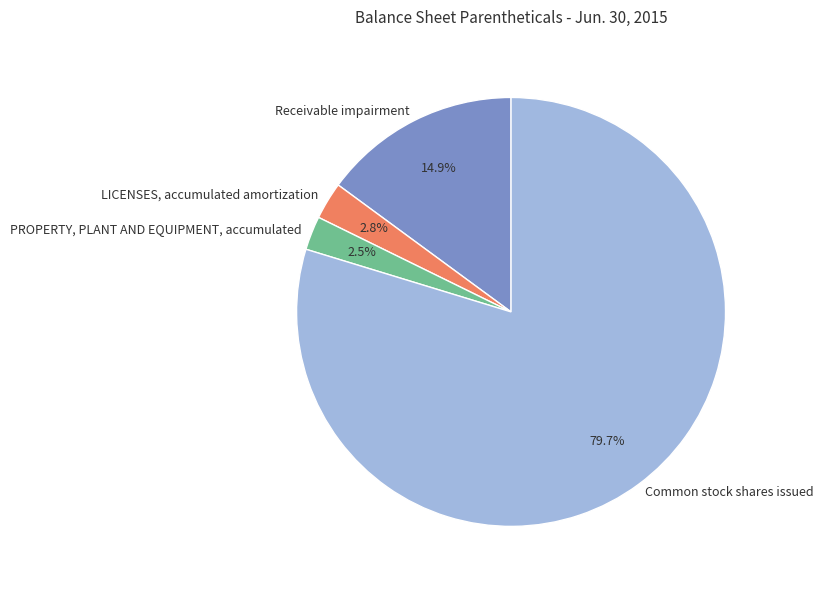

True or false: Common stock shares issued accounts for 67% of the total.

False